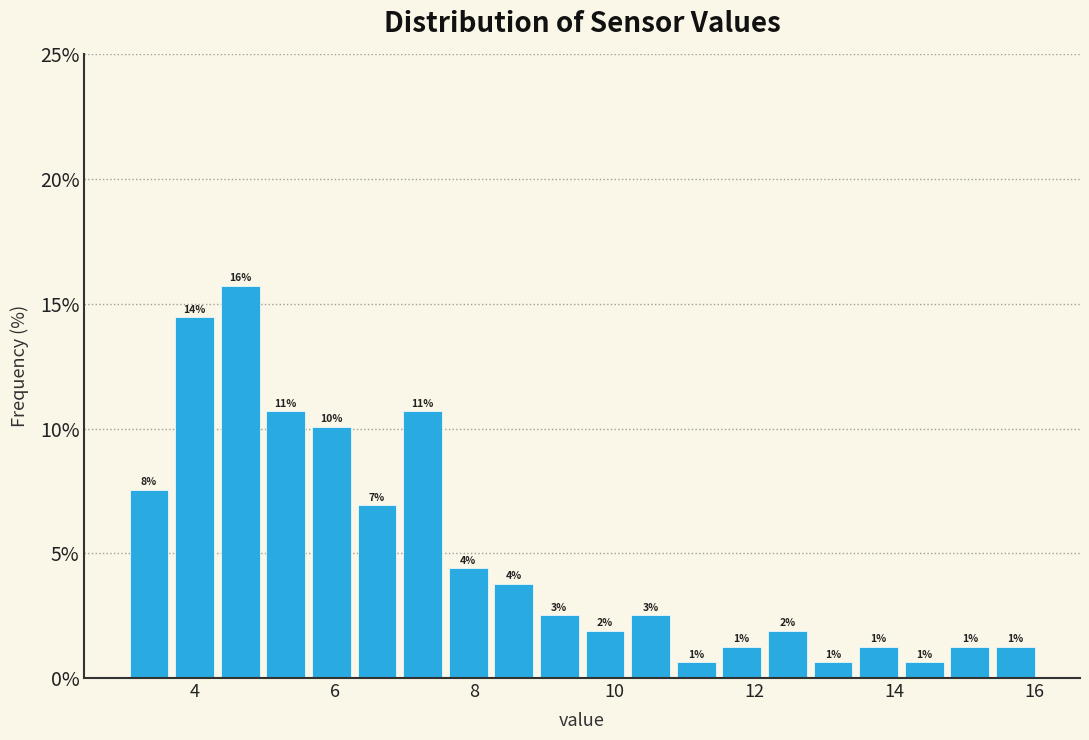

Around what value on the x-axis is the tallest bar? Give the approximate position of its centre, as read against the axis.

4.6